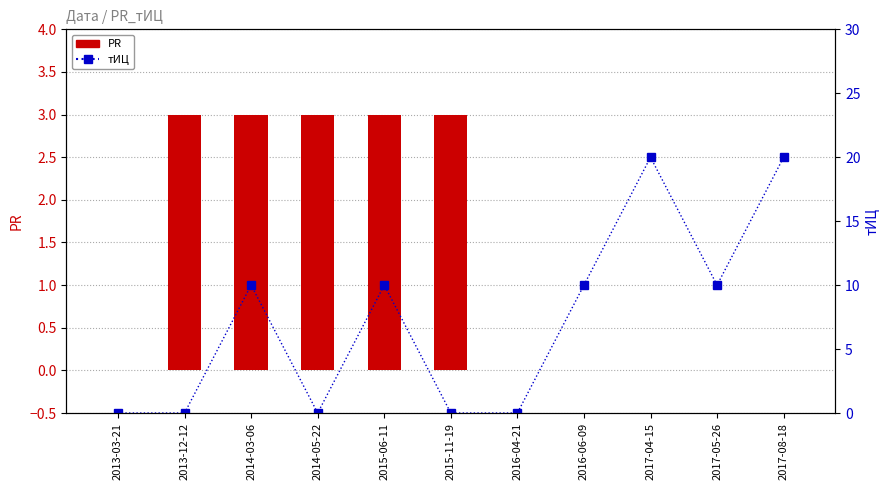

The value of PR at 2014-03-06 is 3. True or false?

True